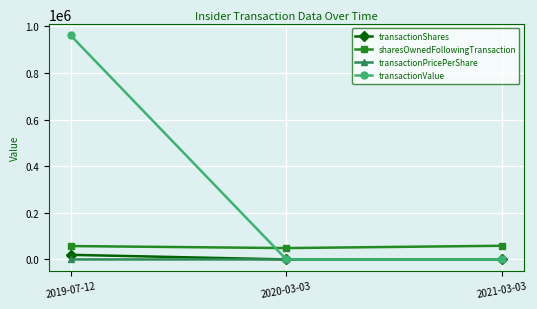

What is the maximum value shown in the chart?

961289.0